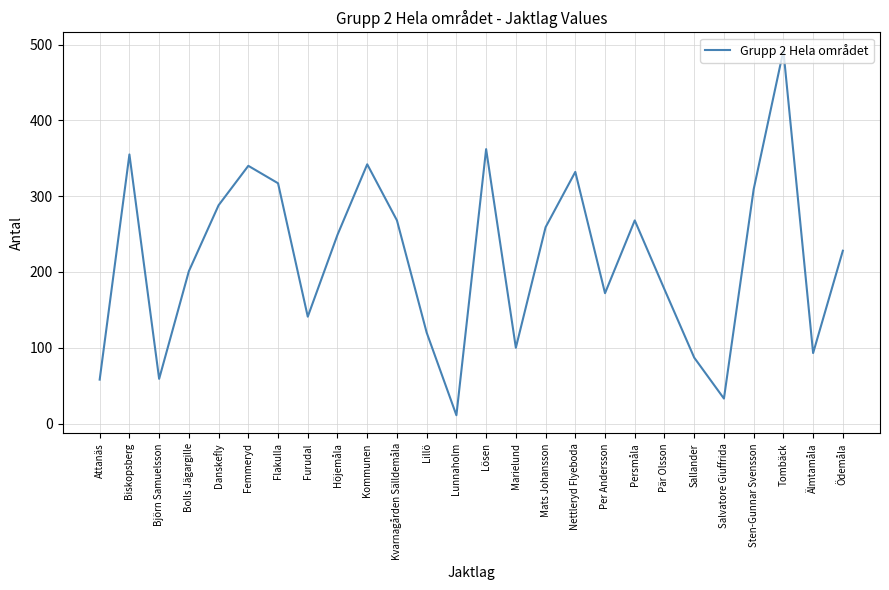

Is it true that the value at Älmtamåla is 93?

True